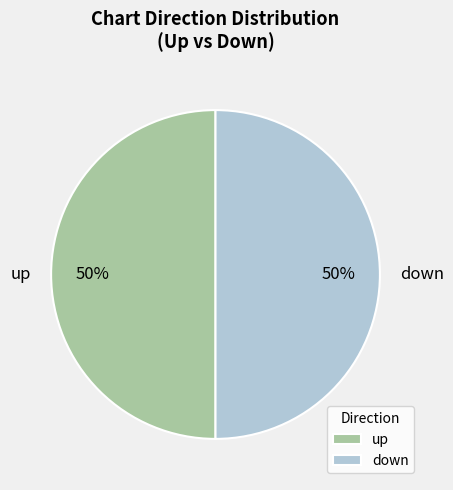

How many segments does this pie chart have?

2